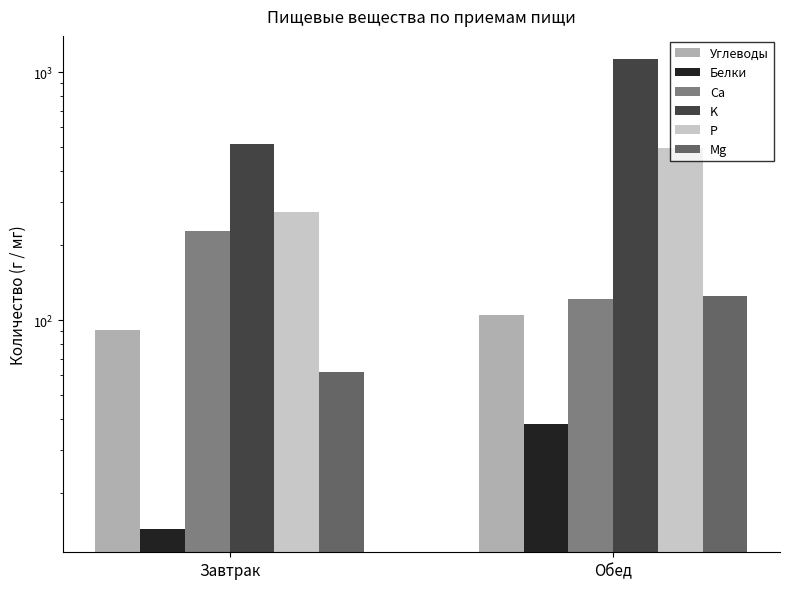

What value does the Углеводы series have at Обед?

105.1